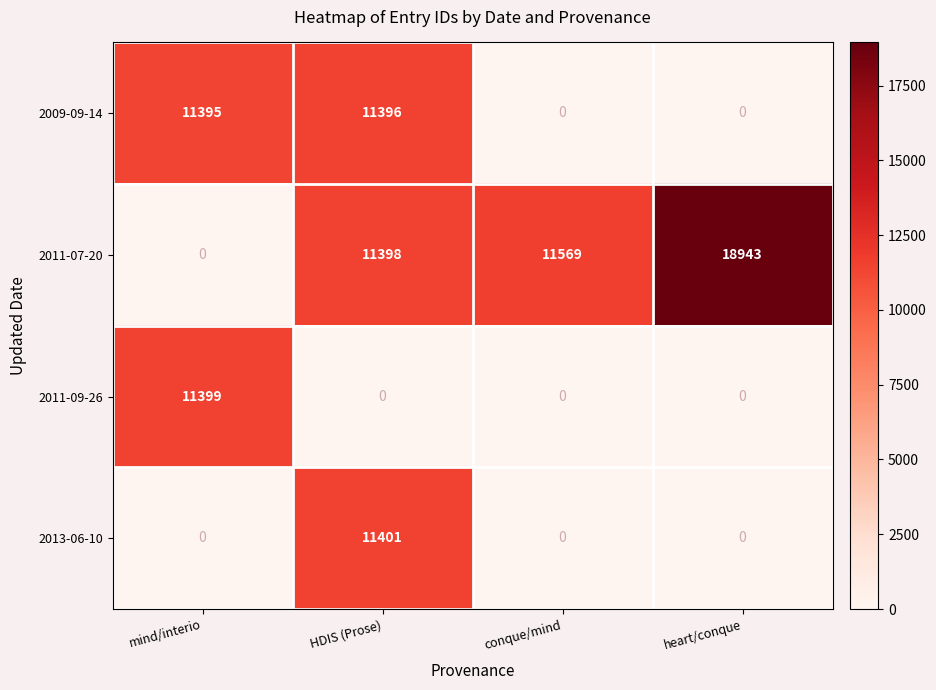

Is it true that 2013-06-10 equals 0 at conque/mind?

True